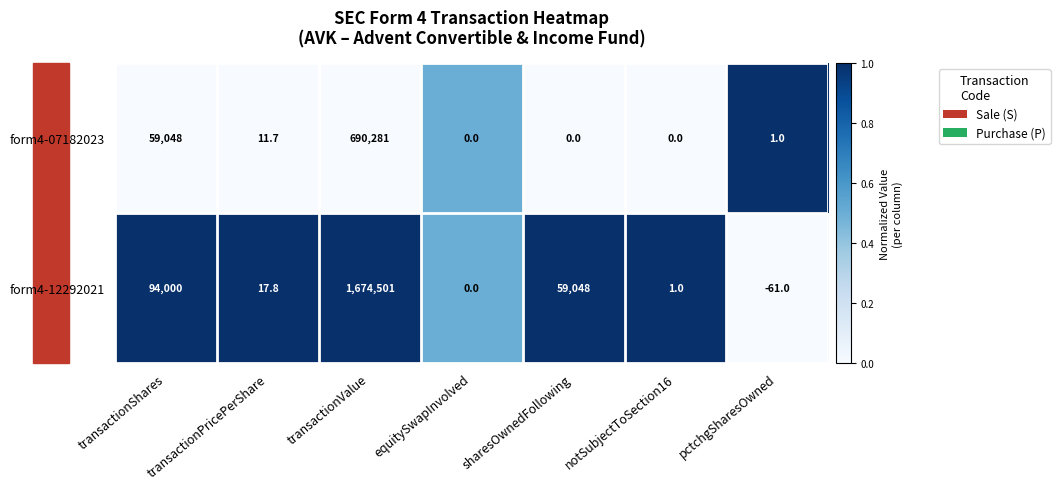

What is the greatest value displayed?

1674501.0